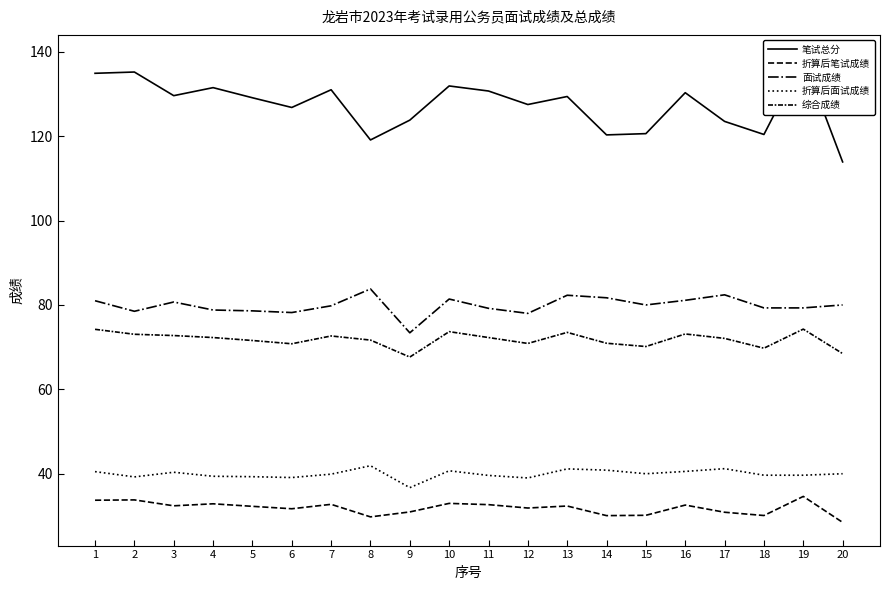

How many lines are shown in the chart?

5